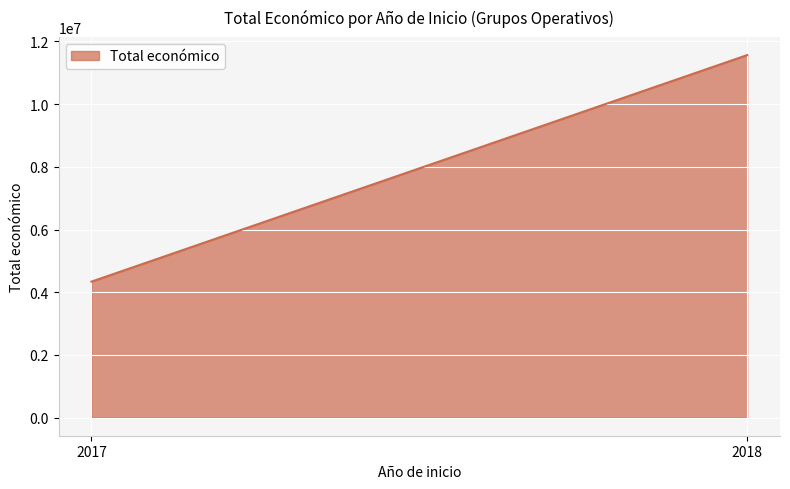

What is the difference between the maximum and minimum values?

7227208.0